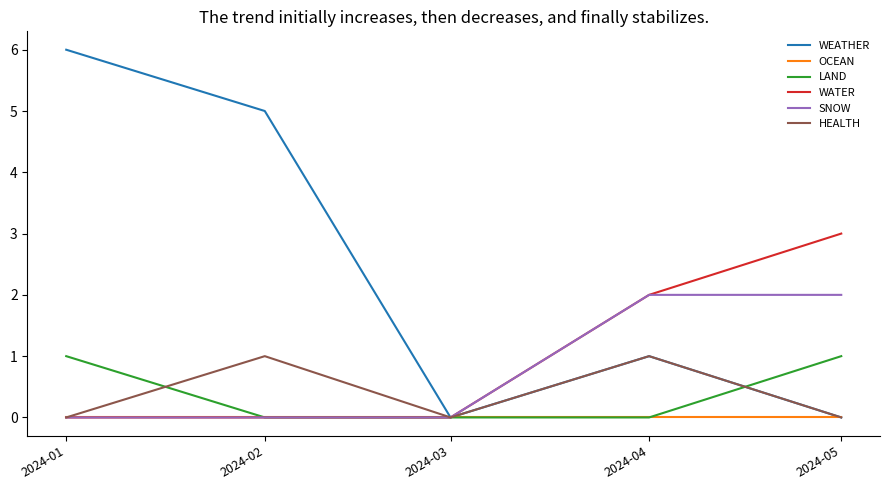

Which series has the largest total across all categories?

WEATHER